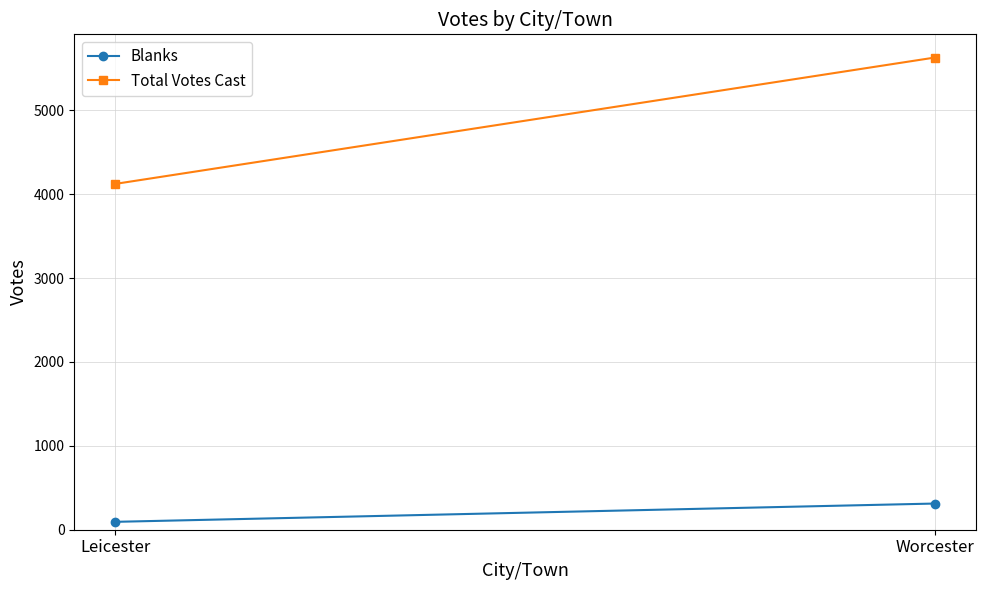

What is the difference between the maximum and minimum values in the Total Votes Cast series?

1506